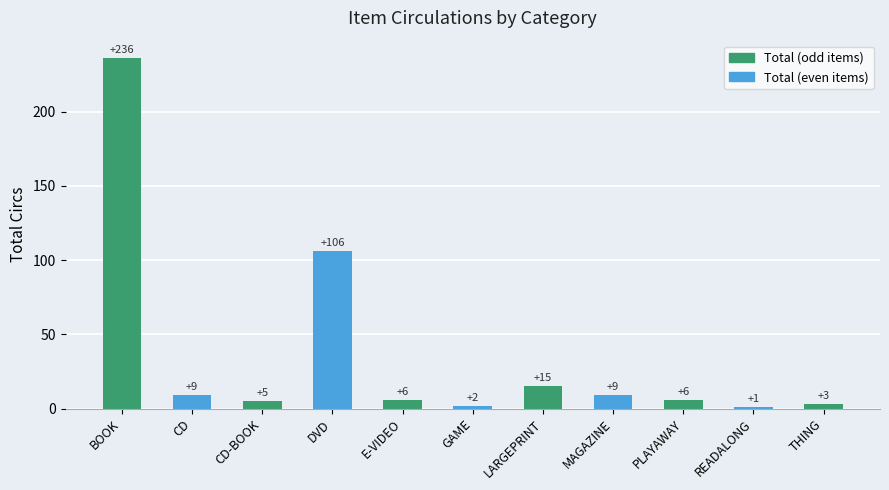

What is the value of the 3rd bar from the left?

5